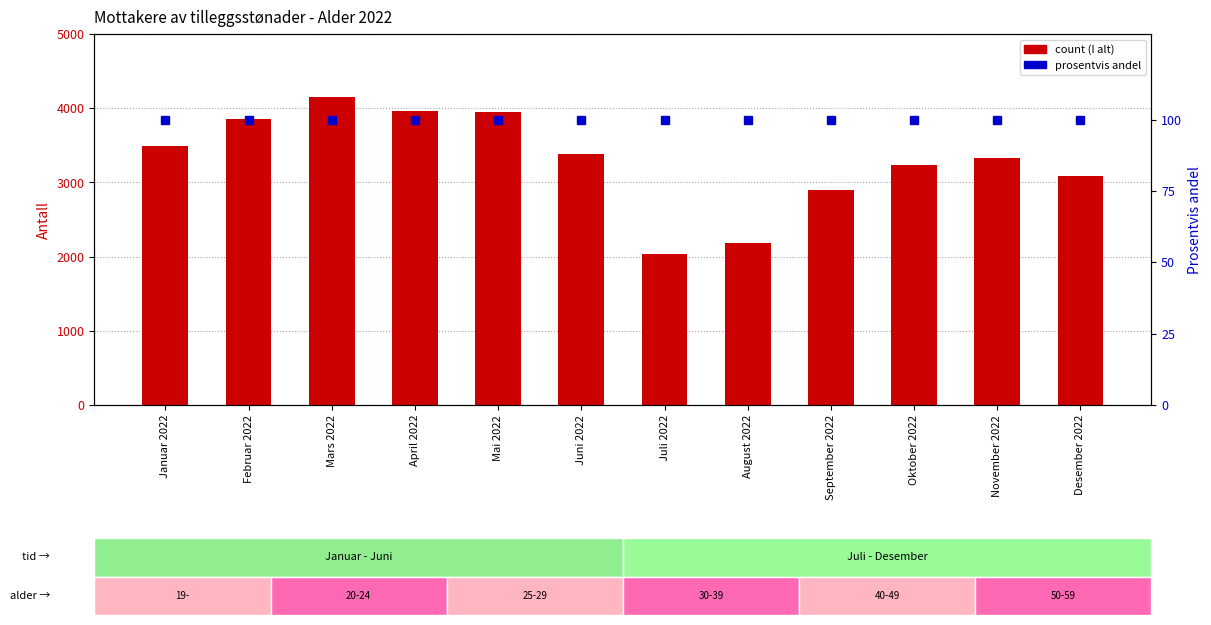

Which series changed the most between Mars 2022 and Mai 2022?

I alt